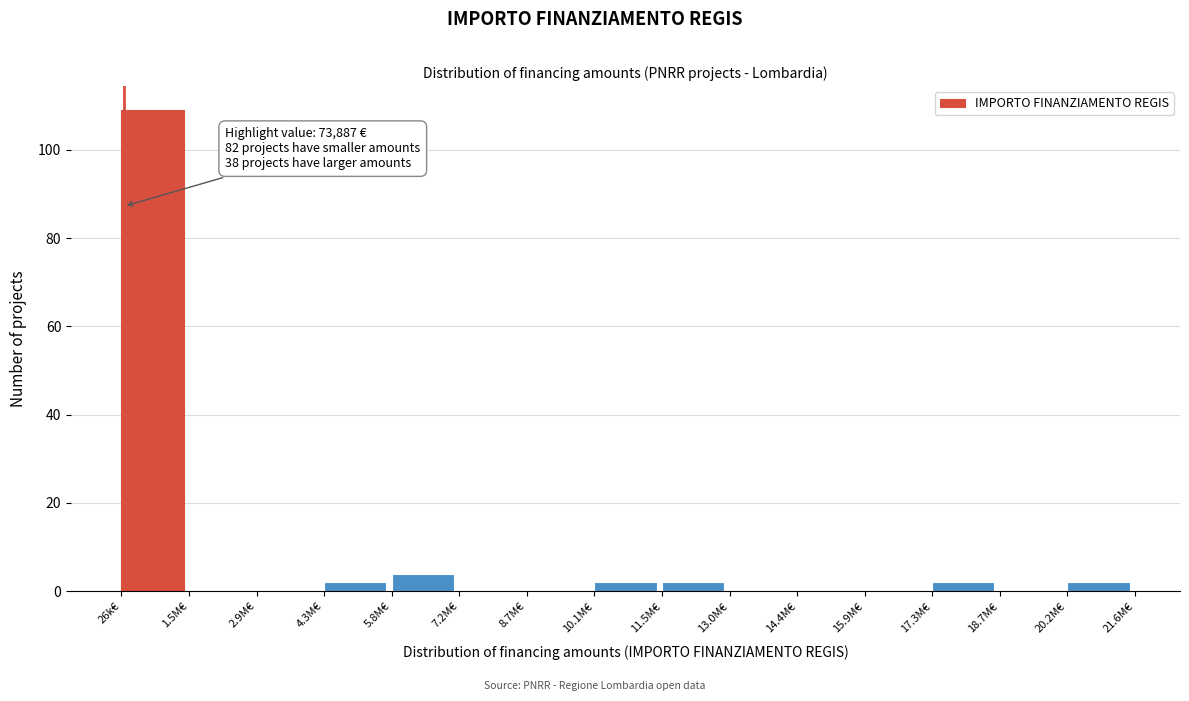

Reading left to right, what are all the values shown in this chart?

26k€=109	1.5M€=0	2.9M€=0	4.3M€=2	5.8M€=4	7.2M€=0	8.7M€=0	10.1M€=2	11.5M€=2	13.0M€=0	14.4M€=0	15.9M€=0	17.3M€=2	18.7M€=0	20.2M€=2